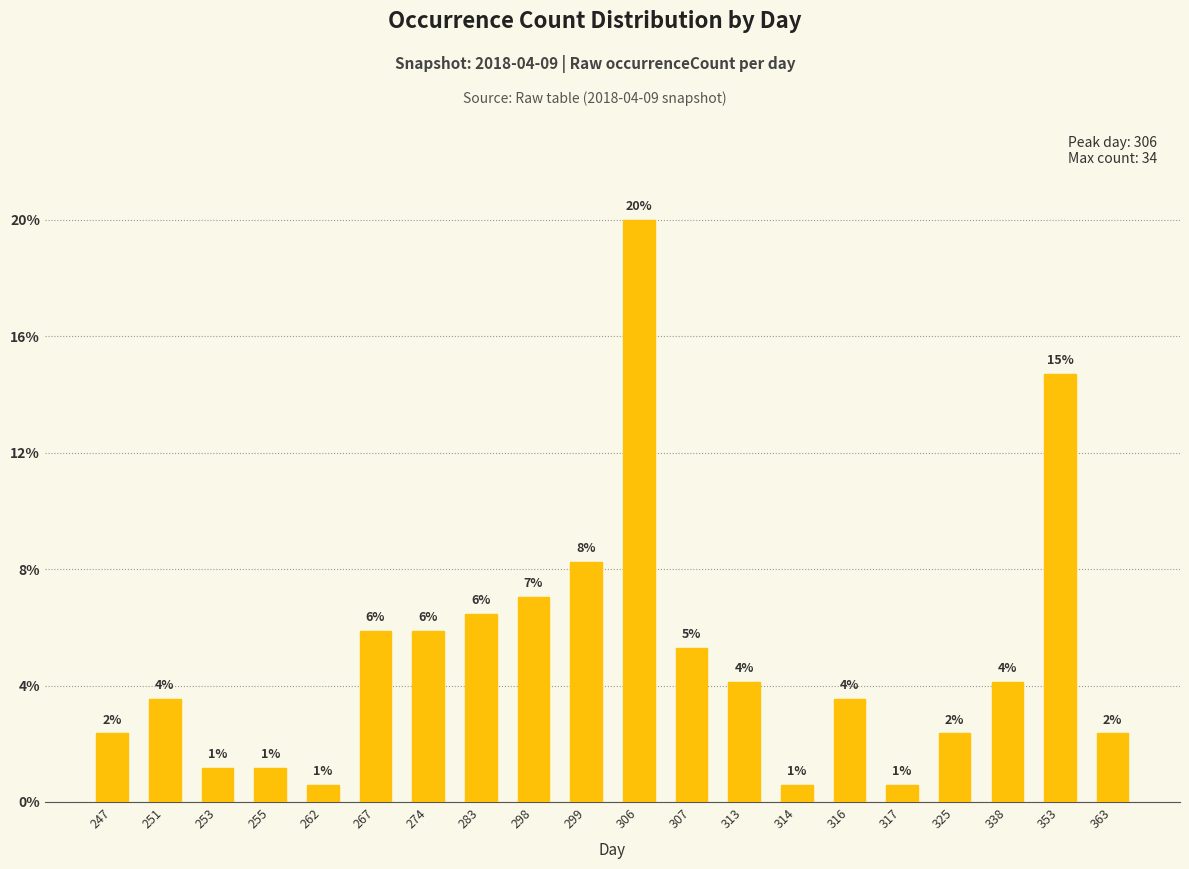

The chart shows a value of 9 at 307. True or false?

True